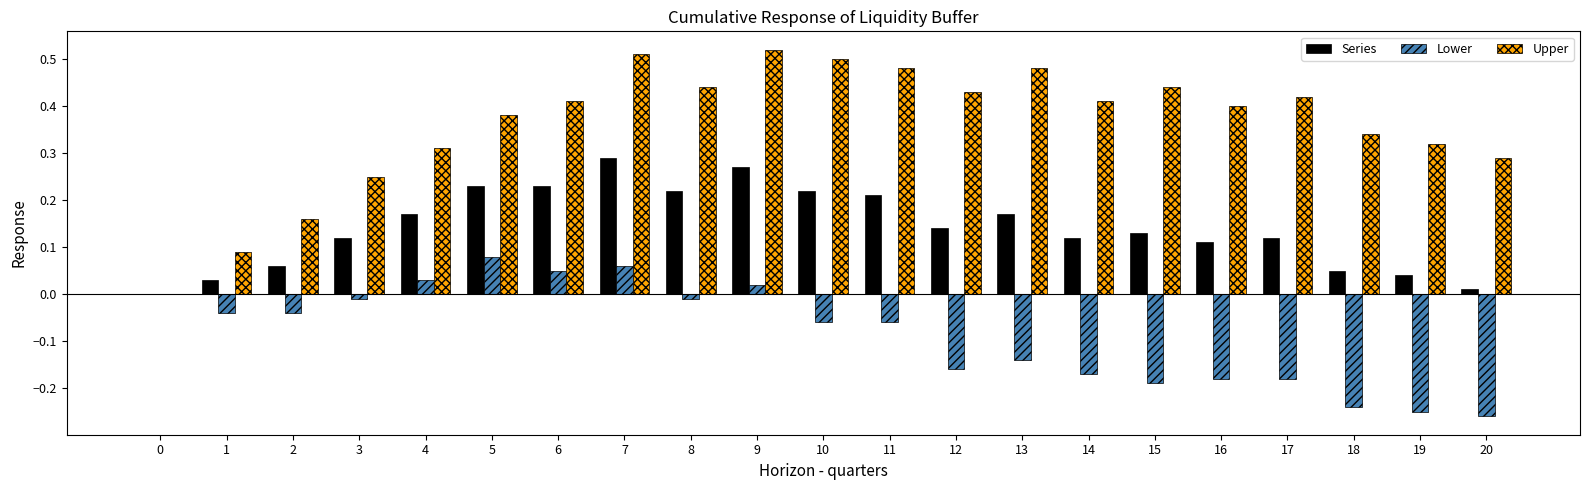

Between 1 and 6, which series saw the biggest shift?

Upper